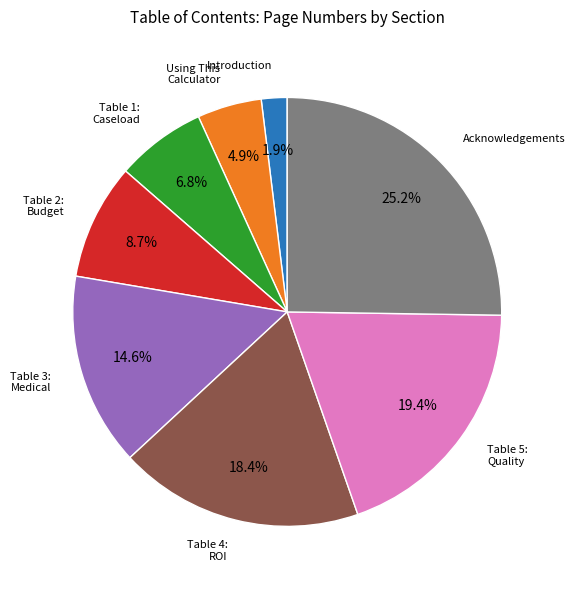

Between Table 2: Budget and Introduction, which is larger?

Table 2: Budget